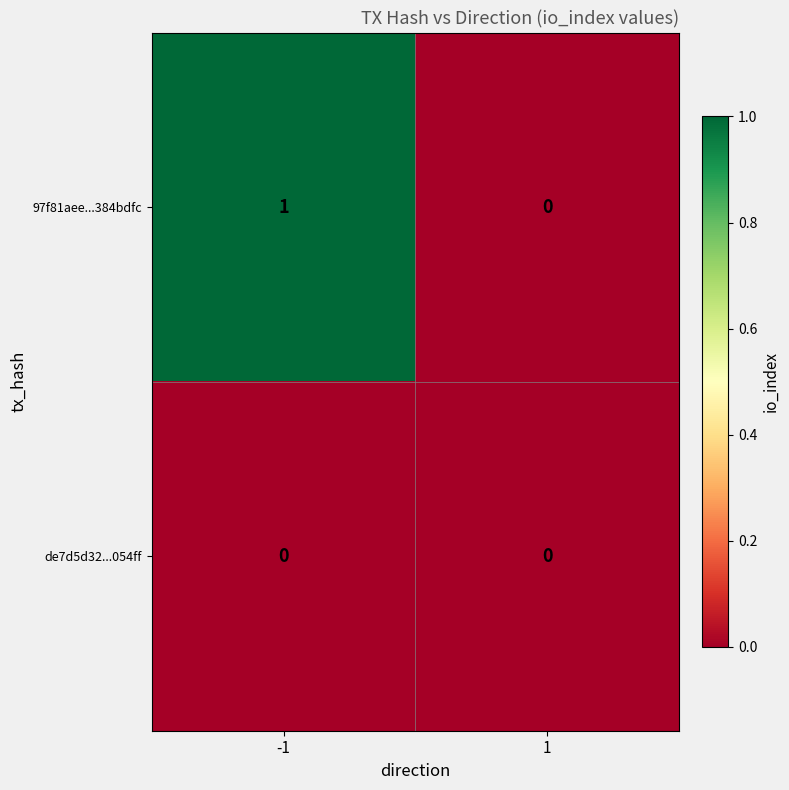

What is the maximum value shown in the chart?

1